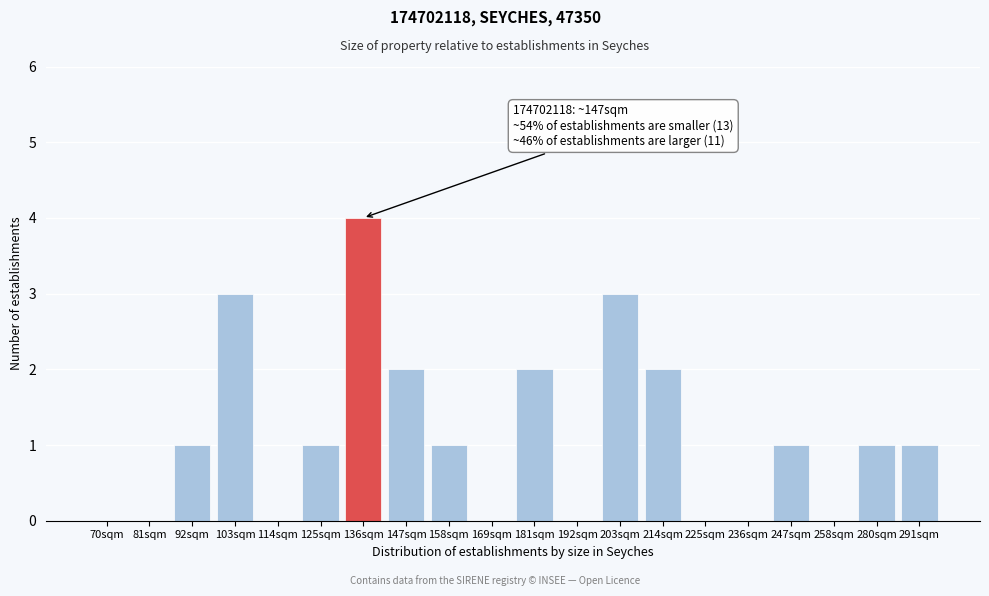

Reading right to left, extract all data points from this chart.

291sqm=1	280sqm=1	258sqm=0	247sqm=1	236sqm=0	225sqm=0	214sqm=2	203sqm=3	192sqm=0	181sqm=2	169sqm=0	158sqm=1	147sqm=2	136sqm=4	125sqm=1	114sqm=0	103sqm=3	92sqm=1	81sqm=0	70sqm=0